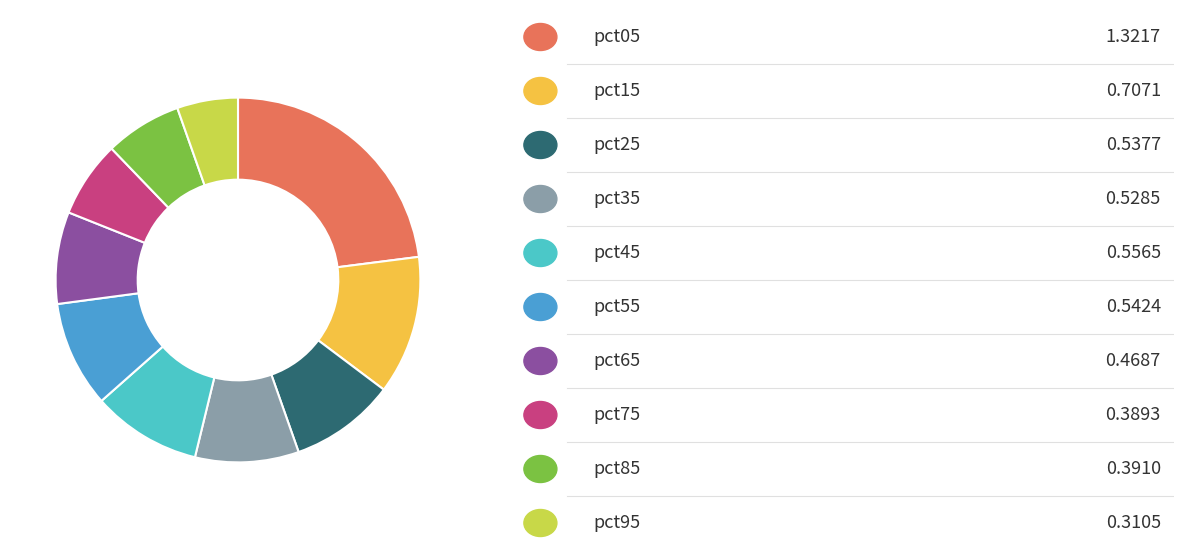

Is there a majority slice in this chart?

No